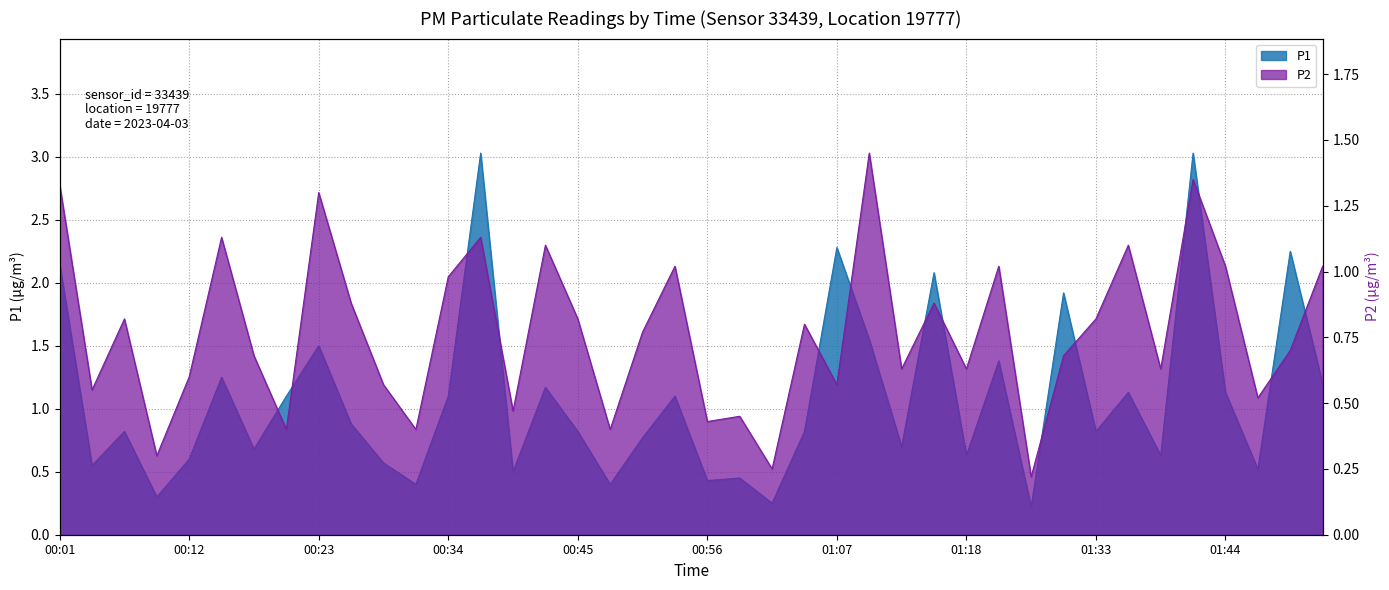

Where is the first local minimum for P2?

00:04